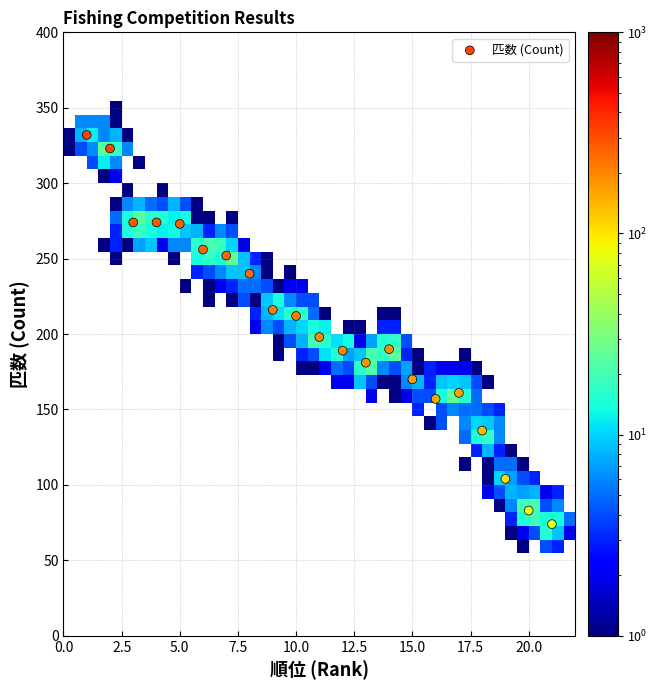

What Y value in the scatter plot is closest to 203?

198